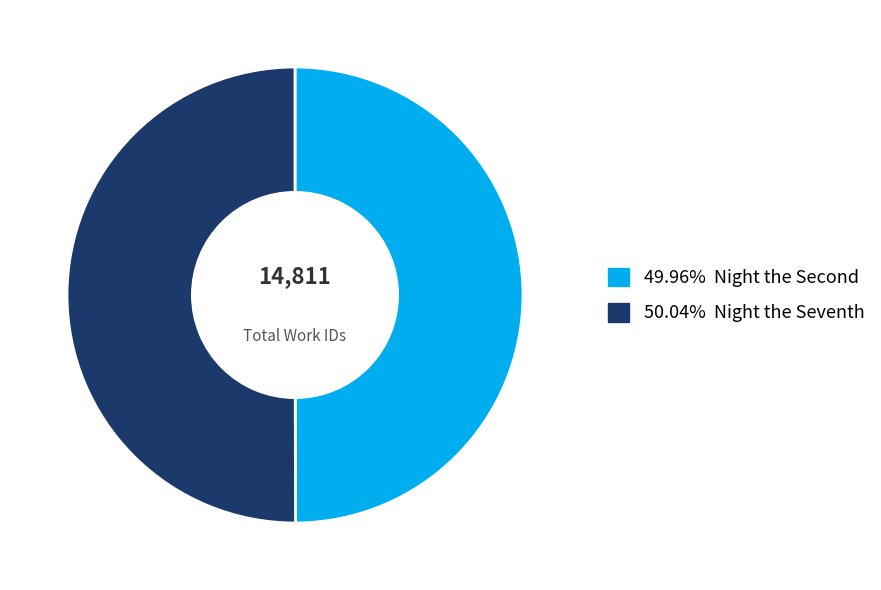

To the nearest percent, what is the average slice percentage?

50%